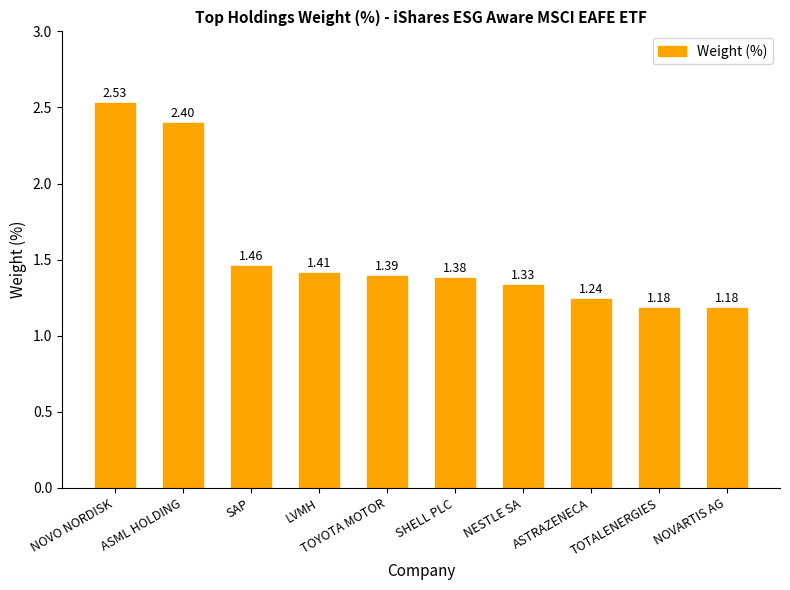

Which label corresponds to the largest value in the chart?

NOVO NORDISK